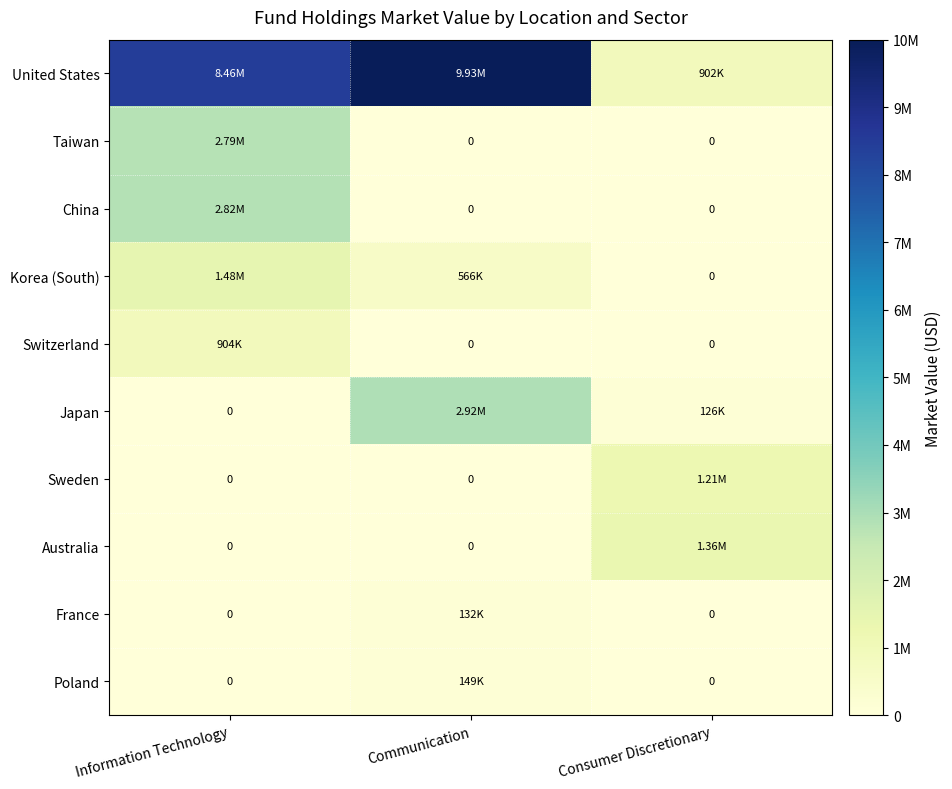

At which category is the sum across all series the highest?

Information Technology